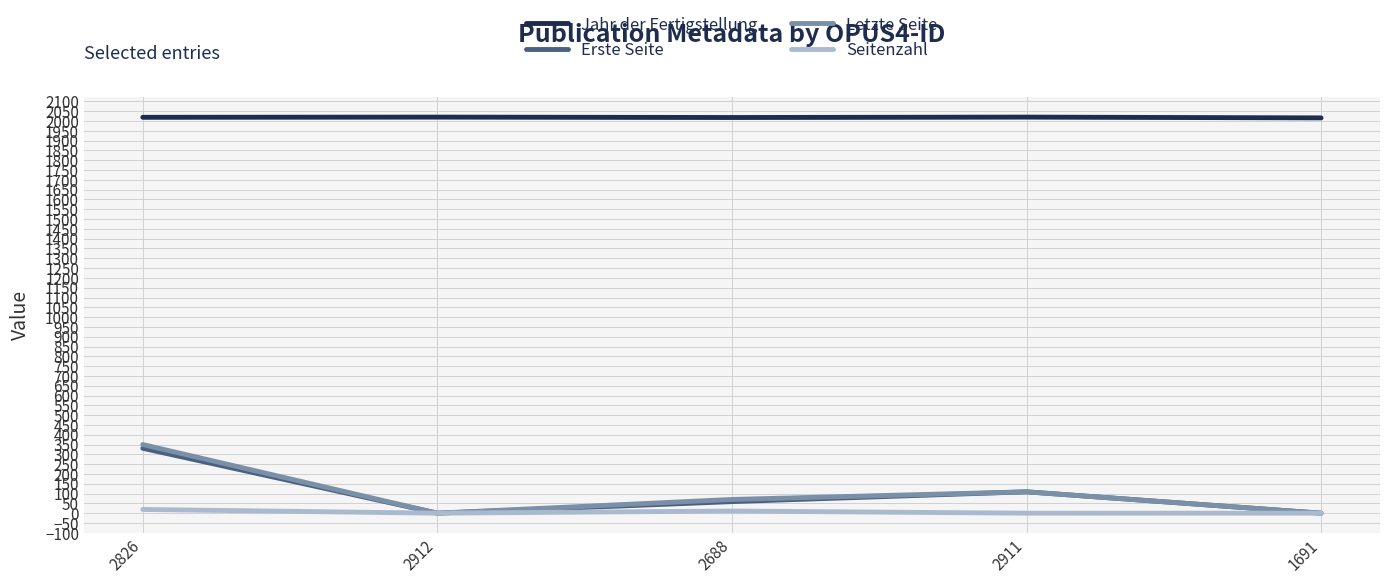

What are all the series names shown in the legend?

Jahr der Fertigstellung, Erste Seite, Letzte Seite, Seitenzahl